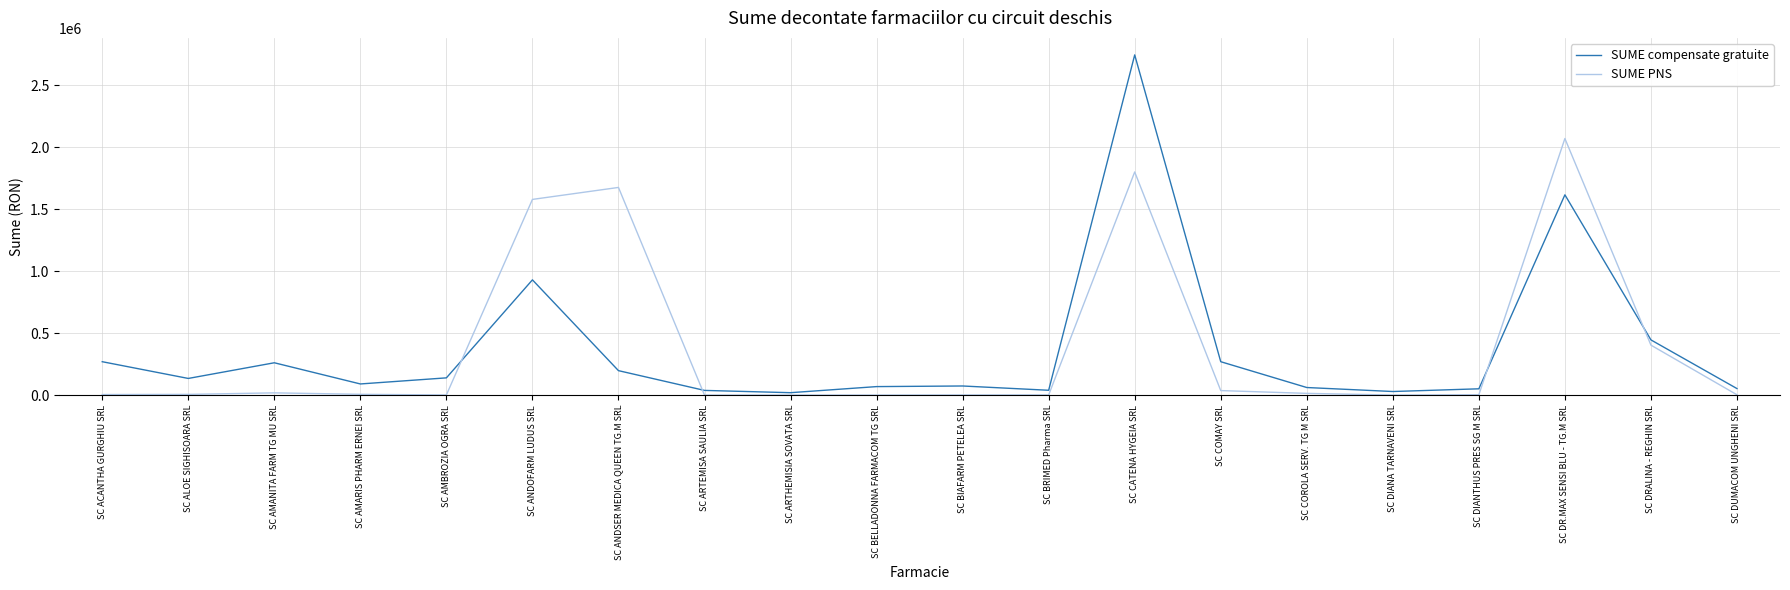

Which series has the widest spread of values?

SUME compensate gratuite